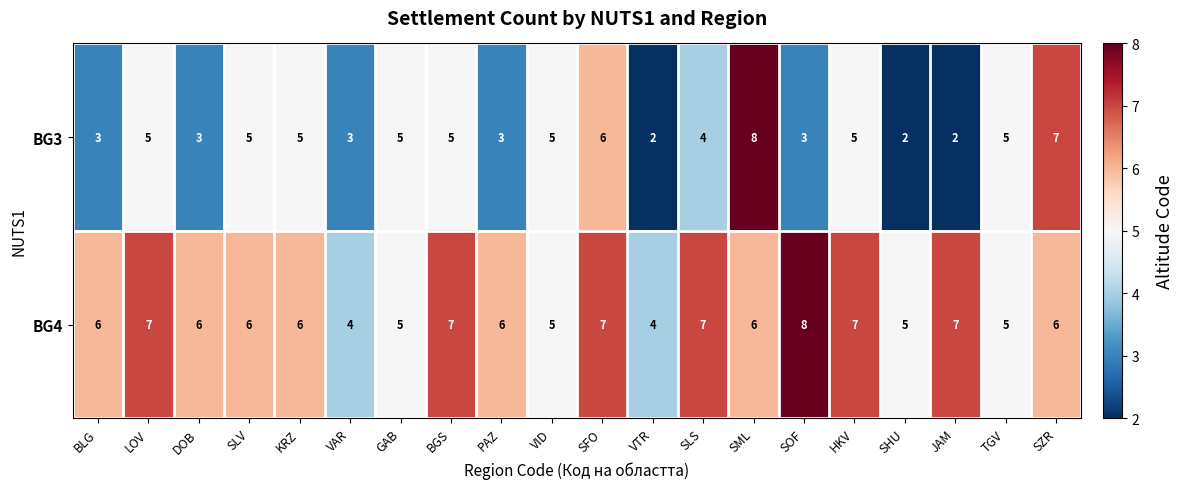

Is it true that BG3 equals 9 at HKV?

False